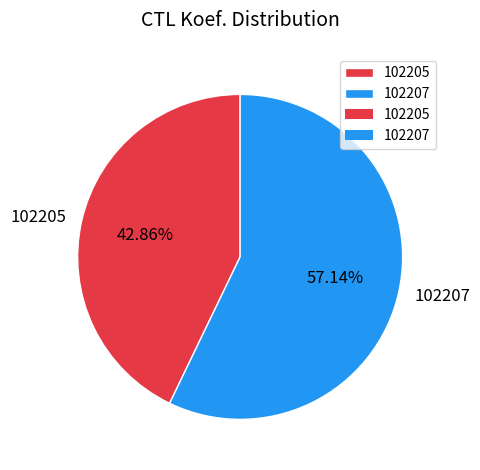

Does 102205 account for over 50% of the chart?

No